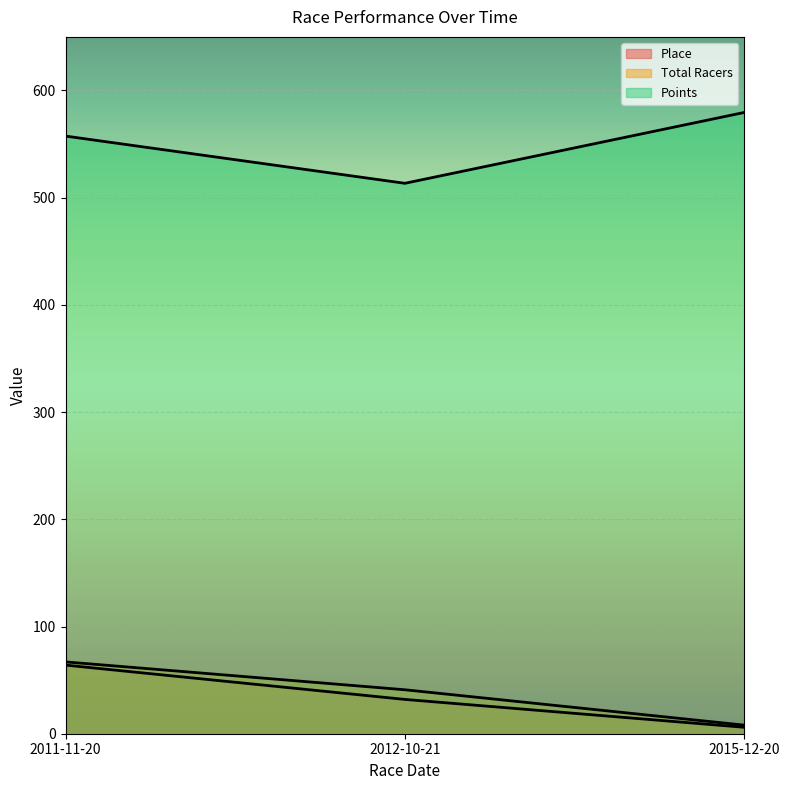

How many Place values are between 6 and 64?

3